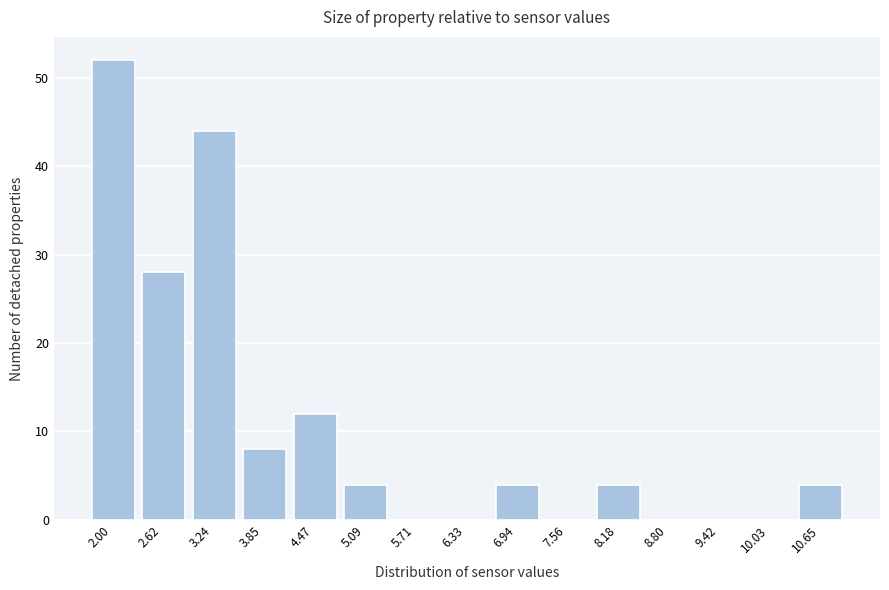

Reading left to right, extract all data points from this chart.

2.00=52	2.62=28	3.24=44	3.85=8	4.47=12	5.09=4	5.71=0	6.33=0	6.94=4	7.56=0	8.18=4	8.80=0	9.42=0	10.03=0	10.65=4